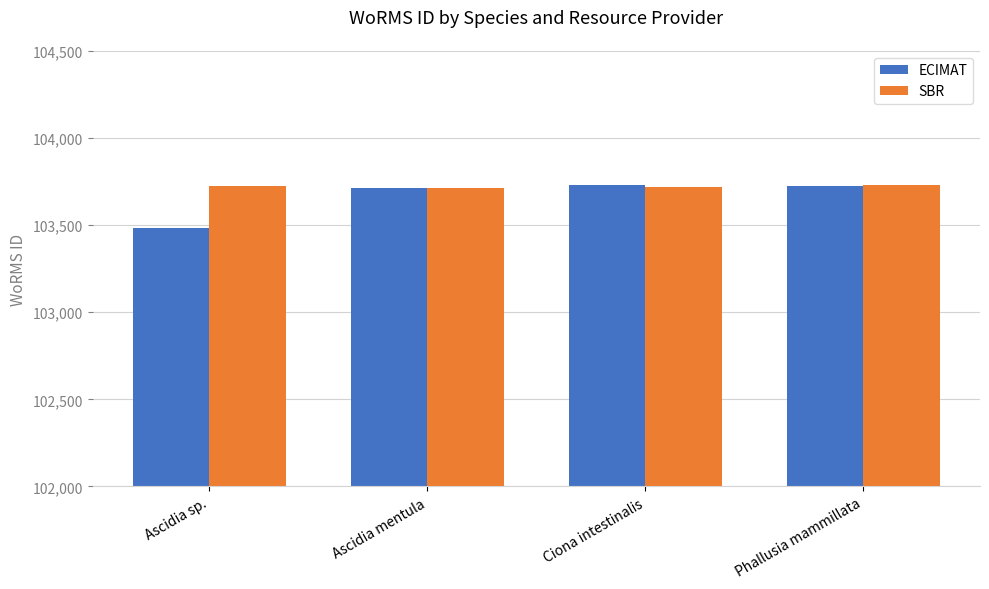

Count the SBR values in the range 103718 to 103732.

3